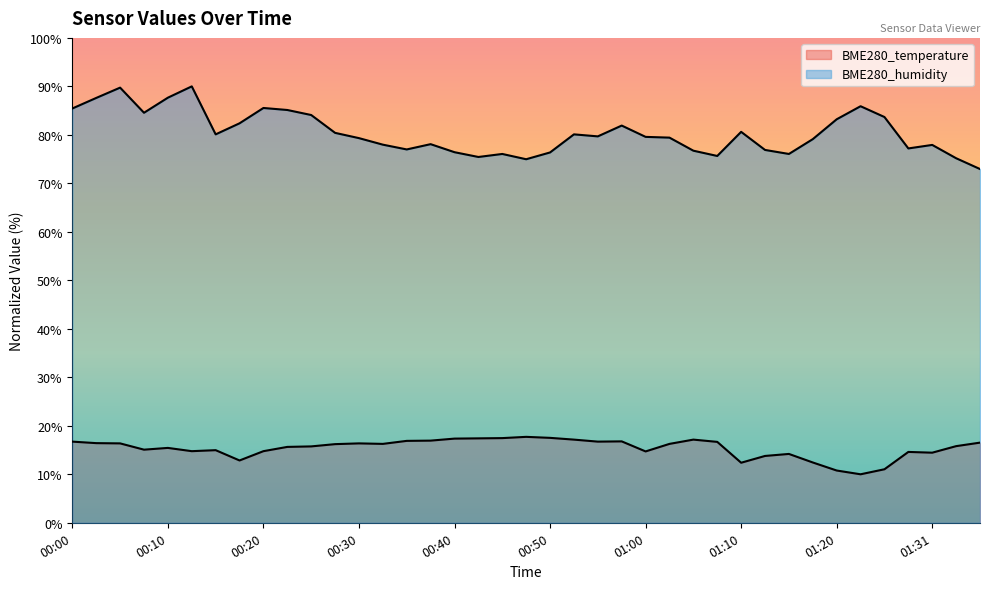

At which label does BME280_temperature first exceed 16?

00:00